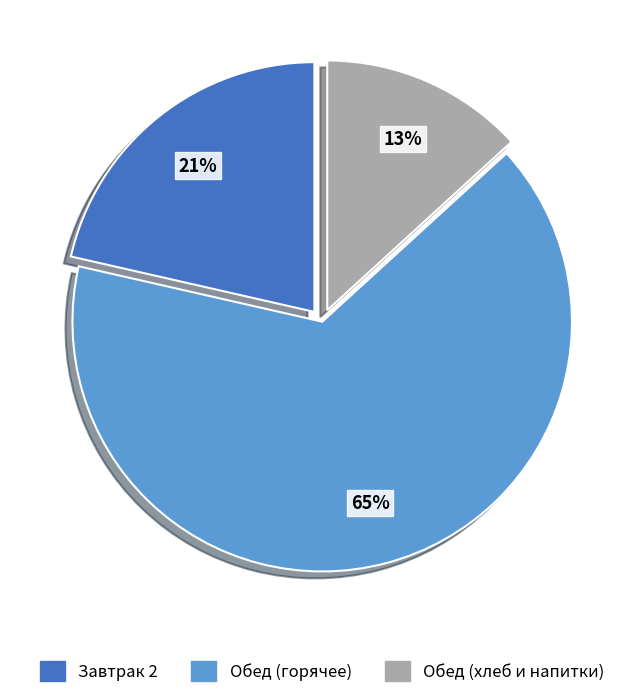

Which category has the smallest portion of the pie?

Обед (хлеб и напитки)